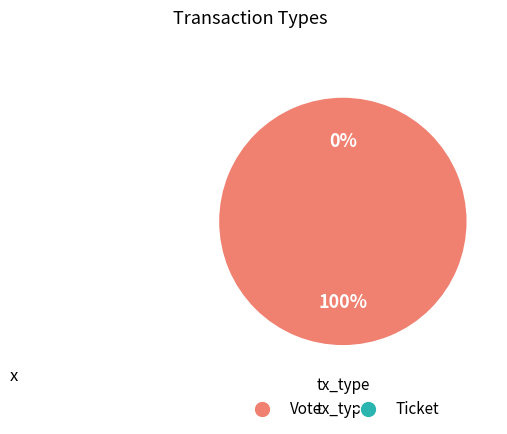

Is it true that Ticket is 11% of the pie?

False